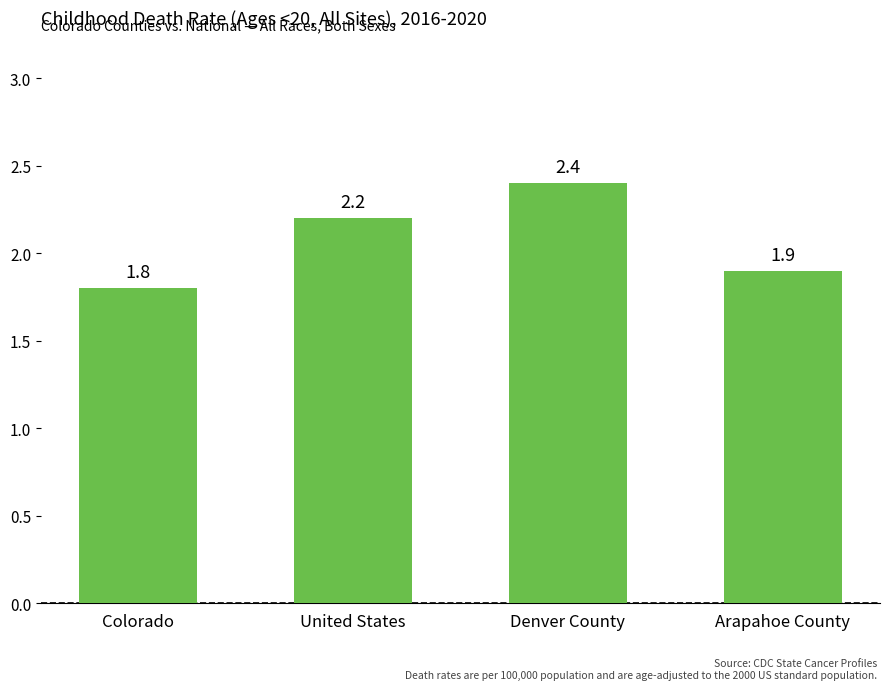

Rank the categories by value from lowest to highest.

Colorado, Arapahoe County, United States, Denver County